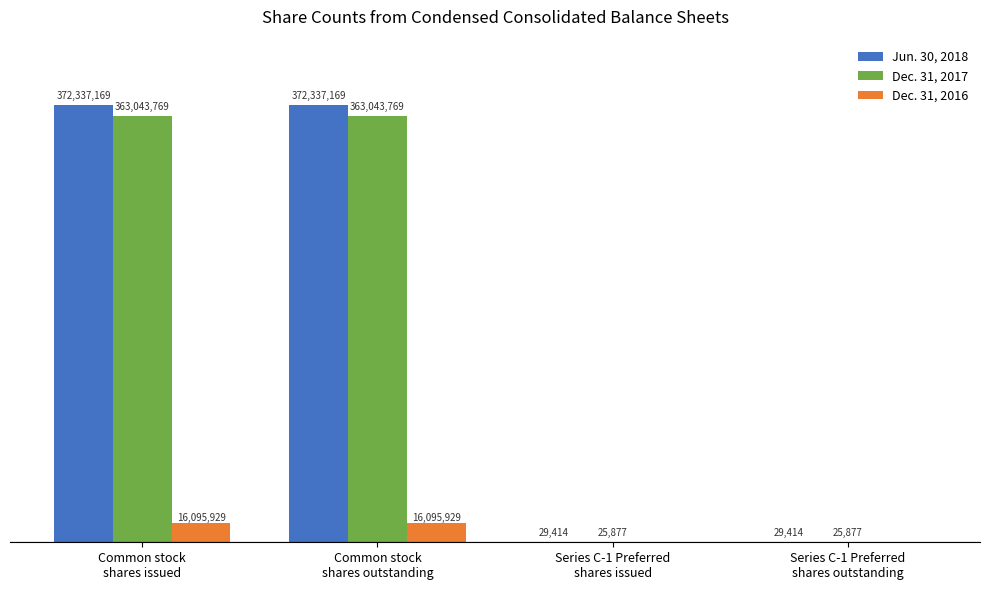

Reading left to right, what are all the values shown in this chart?

Jun. 30, 2018: Common stock
shares issued=372337169	Common stock
shares outstanding=372337169	Series C-1 Preferred
shares issued=29414	Series C-1 Preferred
shares outstanding=29414
Dec. 31, 2017: Common stock
shares issued=363043769	Common stock
shares outstanding=363043769	Series C-1 Preferred
shares issued=25877	Series C-1 Preferred
shares outstanding=25877
Dec. 31, 2016: Common stock
shares issued=16095929	Common stock
shares outstanding=16095929	Series C-1 Preferred
shares issued=0	Series C-1 Preferred
shares outstanding=0